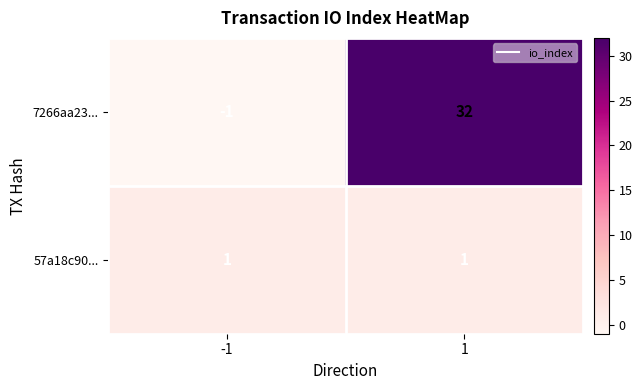

What is the greatest value displayed?

32